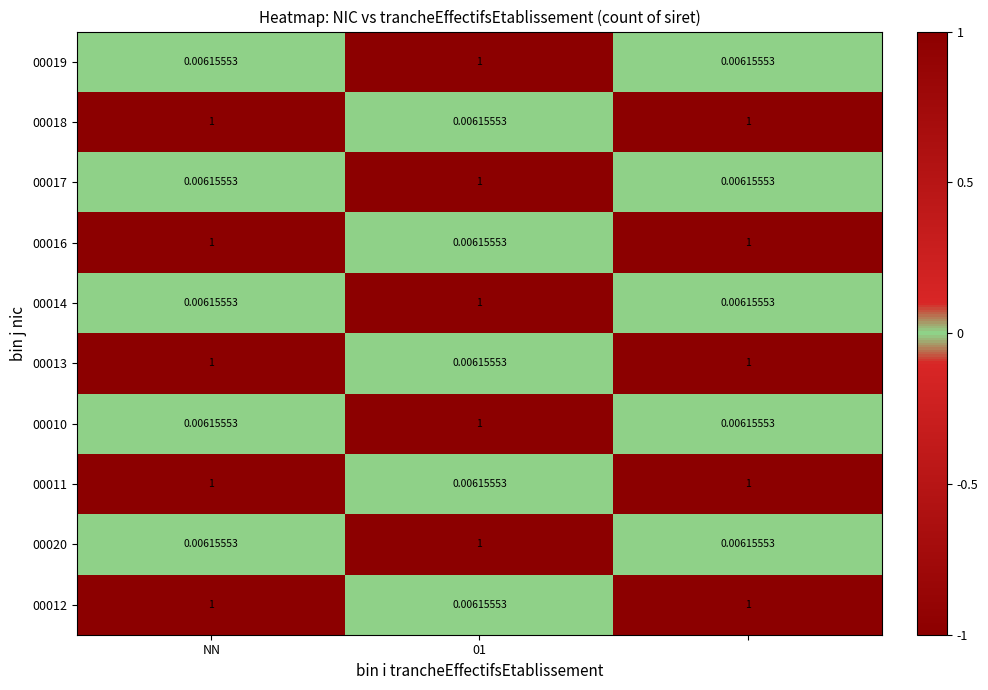

How many categories are shown in the chart?

3